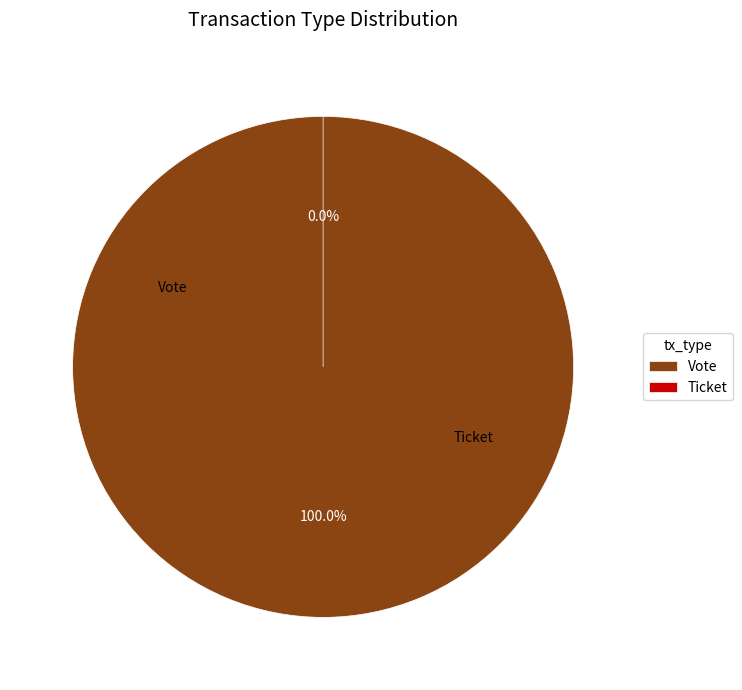

How much of the chart is everything except Ticket?

100.0%